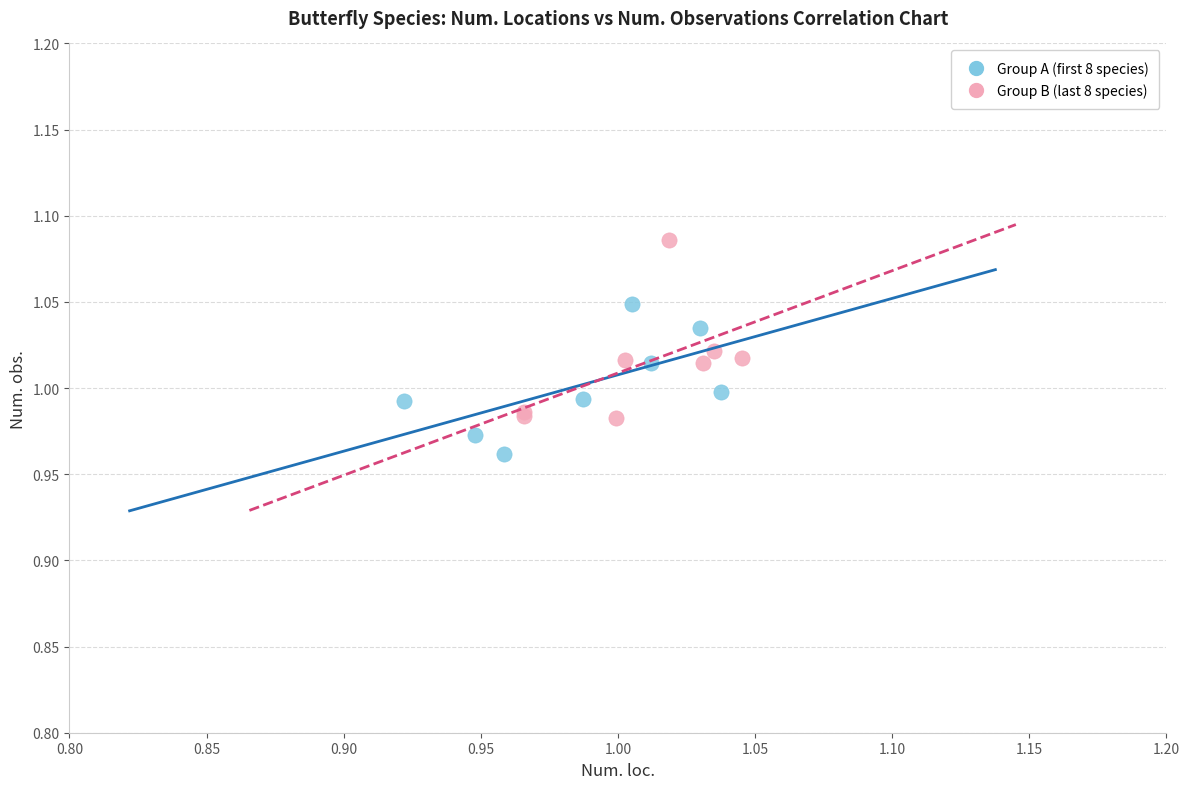

Which series reaches the maximum Y coordinate?

Group B (last 8 species)